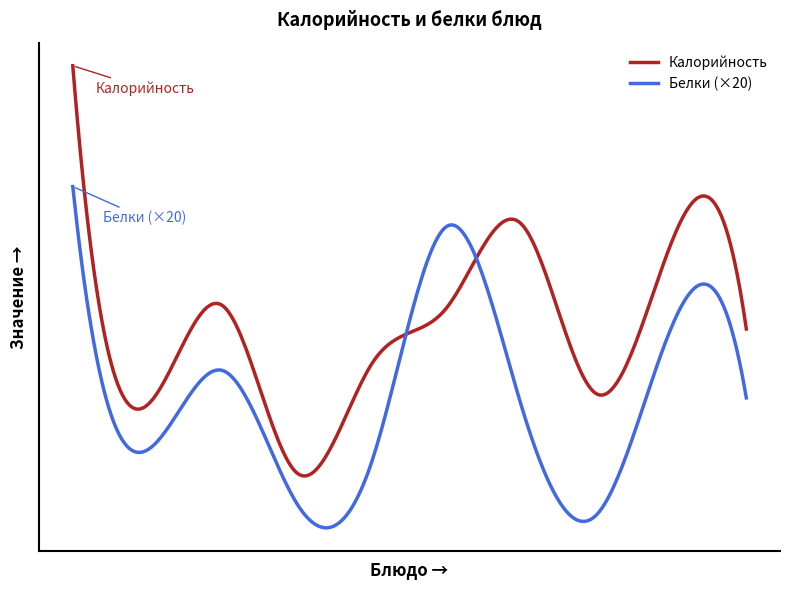

Does the chart display data point markers on the line(s)?

No